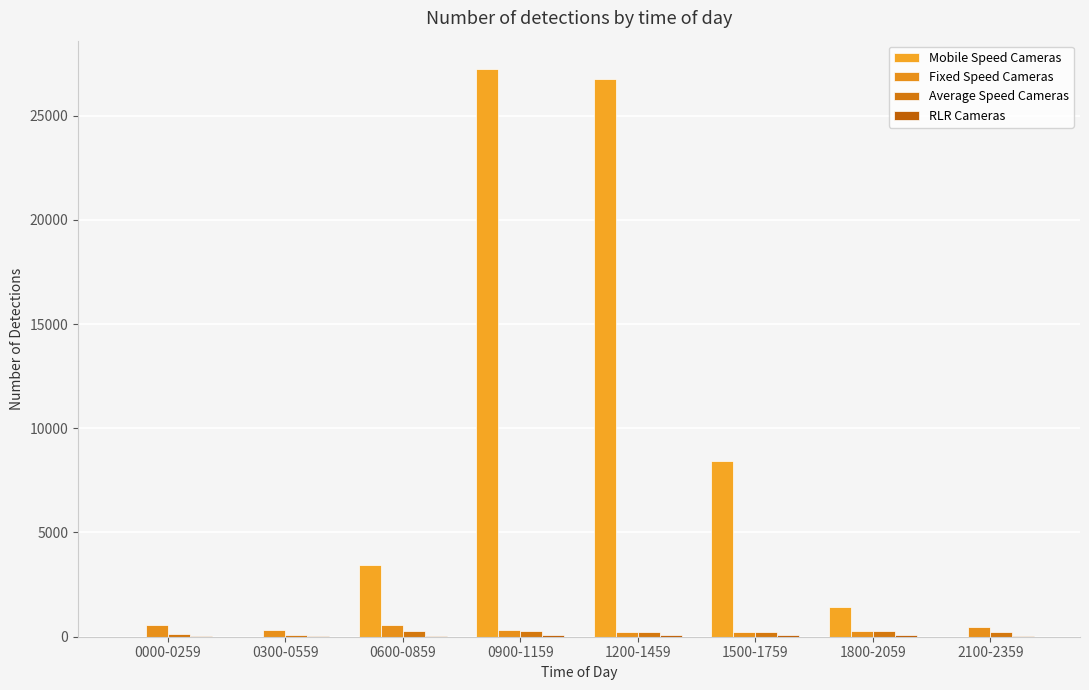

Which series has the largest total across all categories?

Mobile Speed Cameras